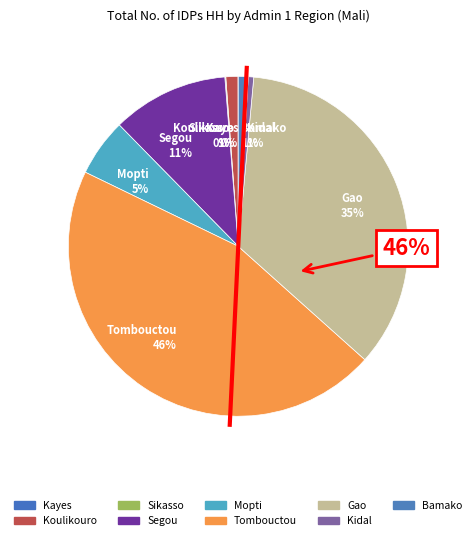

To the nearest percent, what is the difference between the largest and smallest slice percentages?

46%